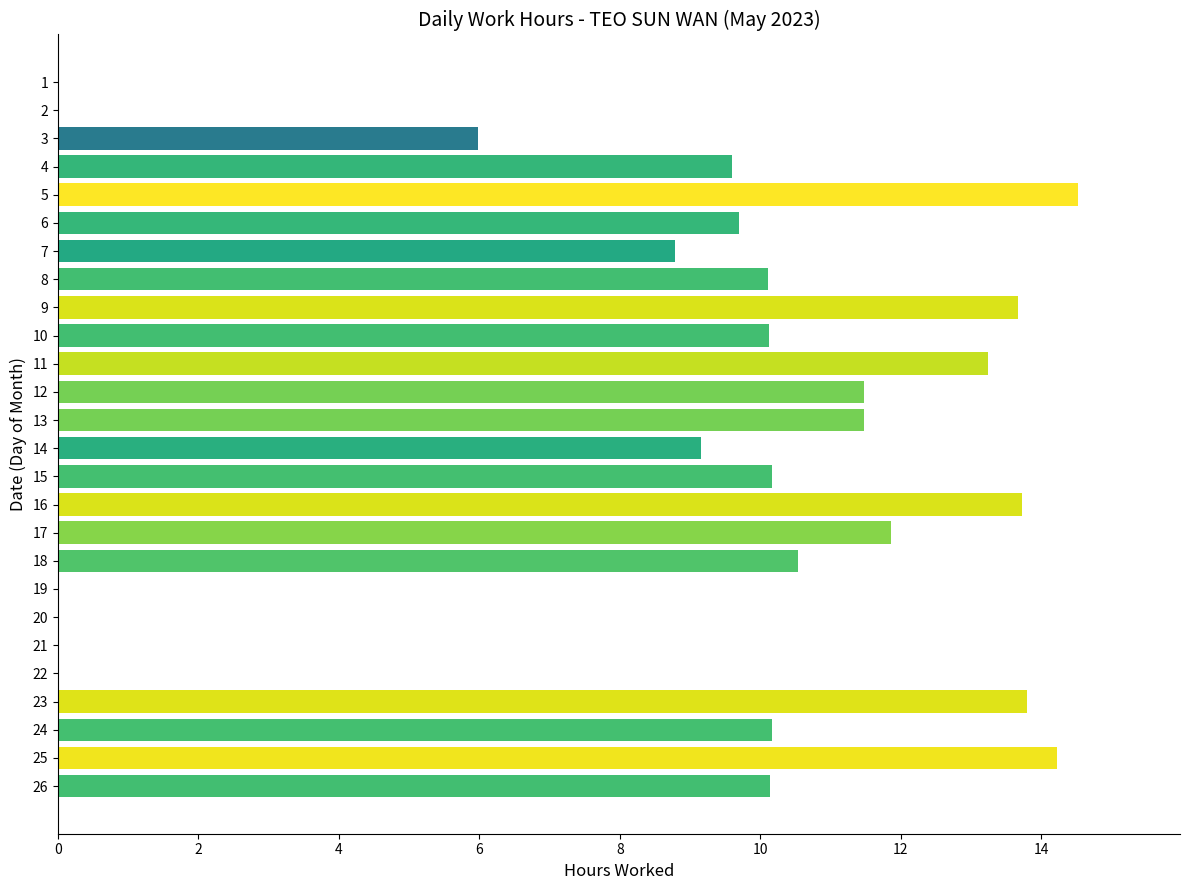

What is the maximum value shown in the chart?

14.5